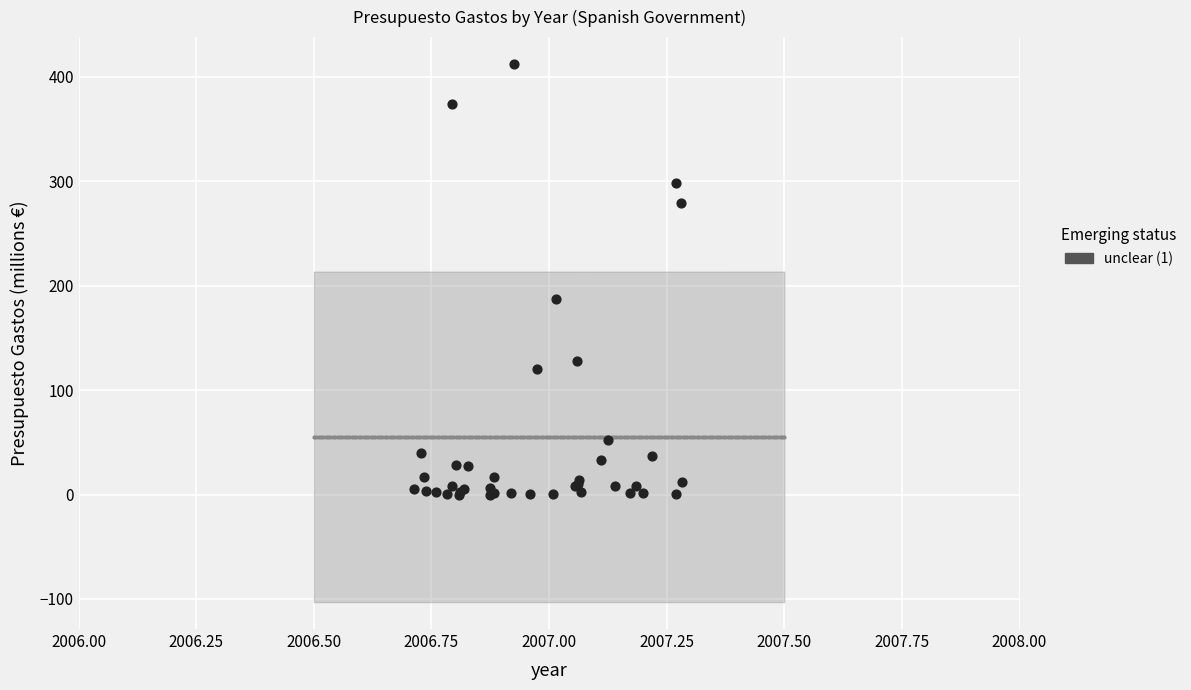

What Y value in the scatter plot is closest to 206?

187.7